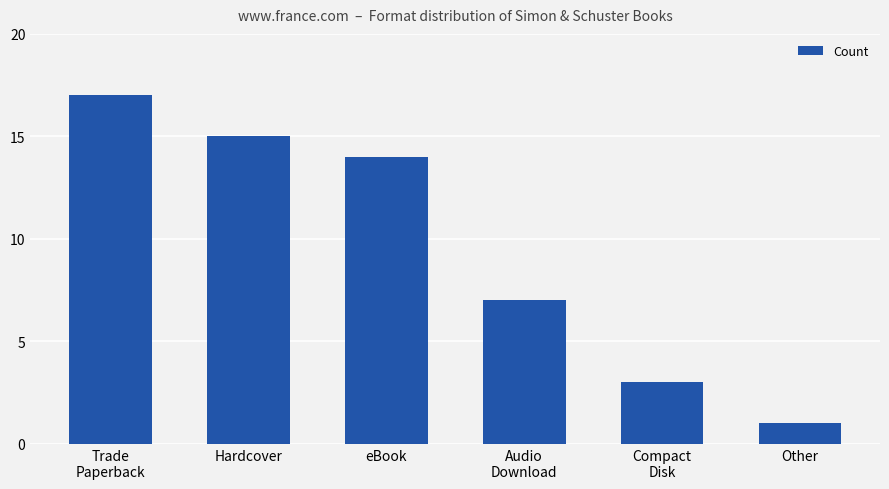

How many data points are less than 14?

3